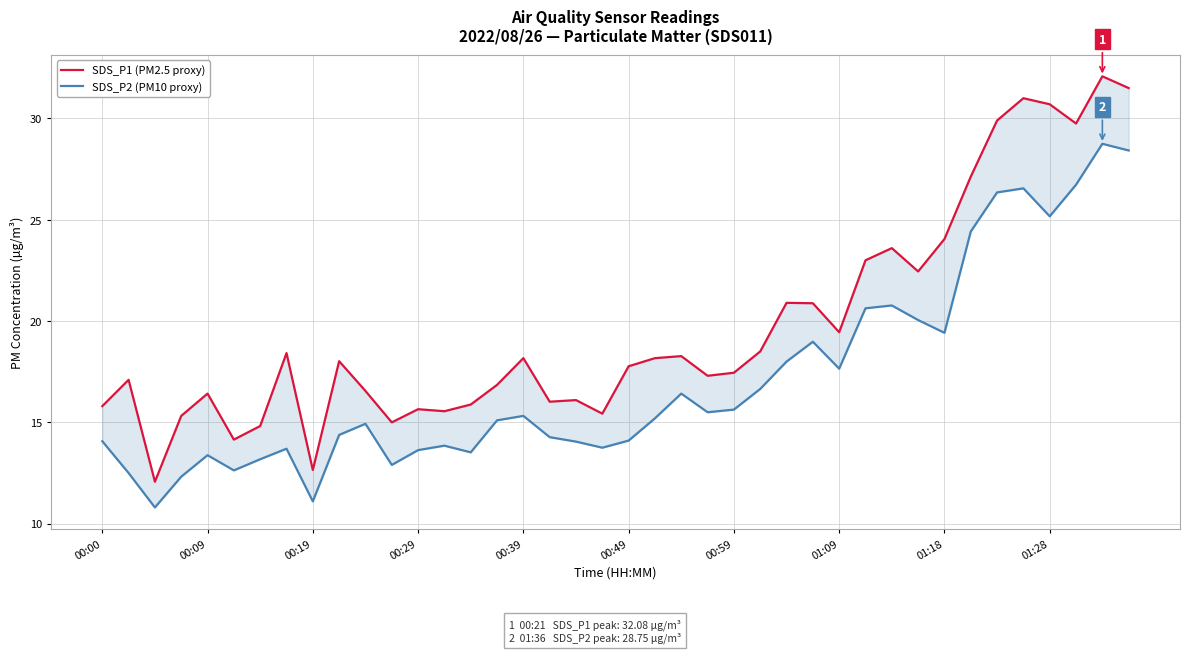

How many data points in SDS_P2 (PM10 proxy) are above 15?

21